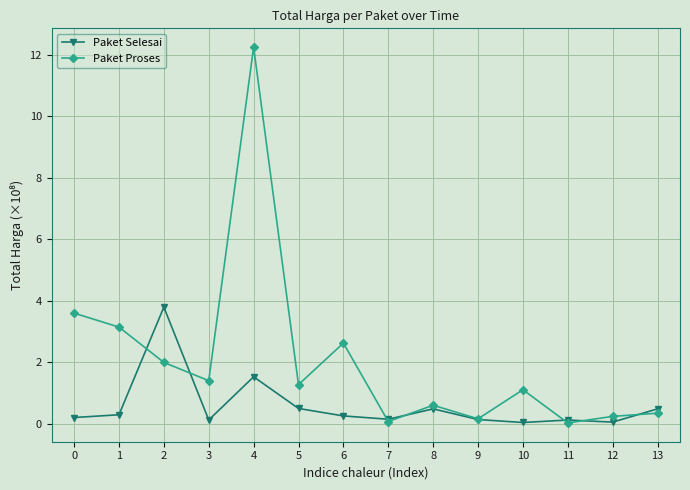

What is the difference between the maximum and minimum values in the Paket Proses series?

12.2